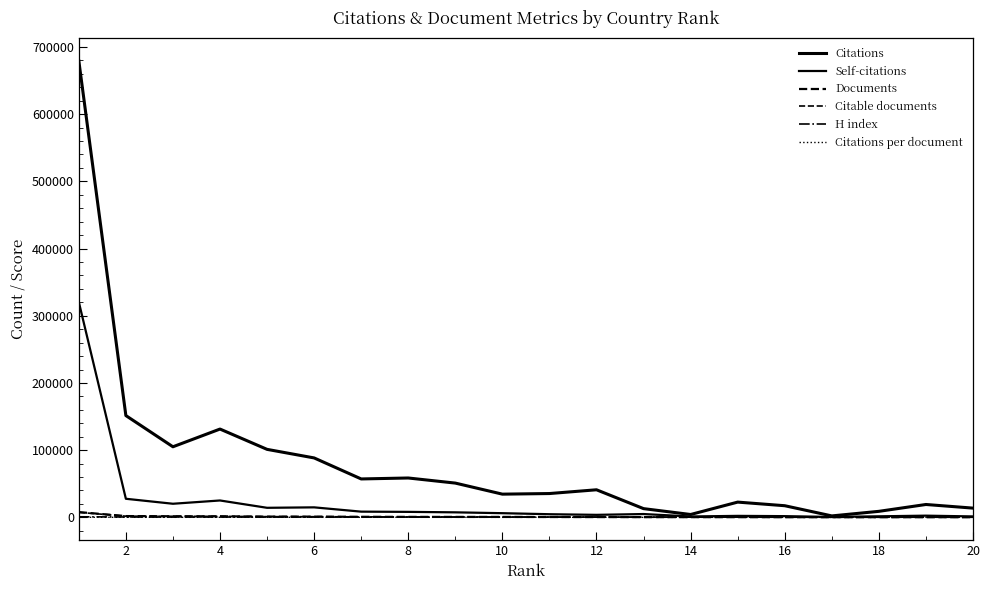

Does the chart display data point markers on the line(s)?

No